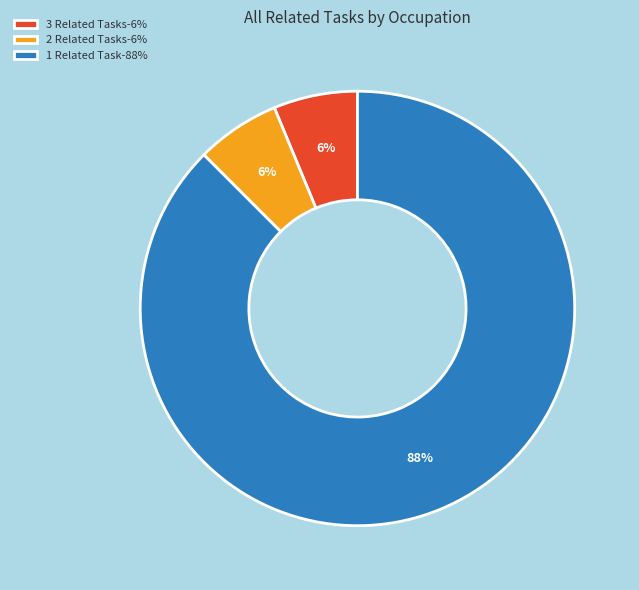

What is the ratio of the value at 3 Related Tasks-6% to the value at 2 Related Tasks-6%?

1.0